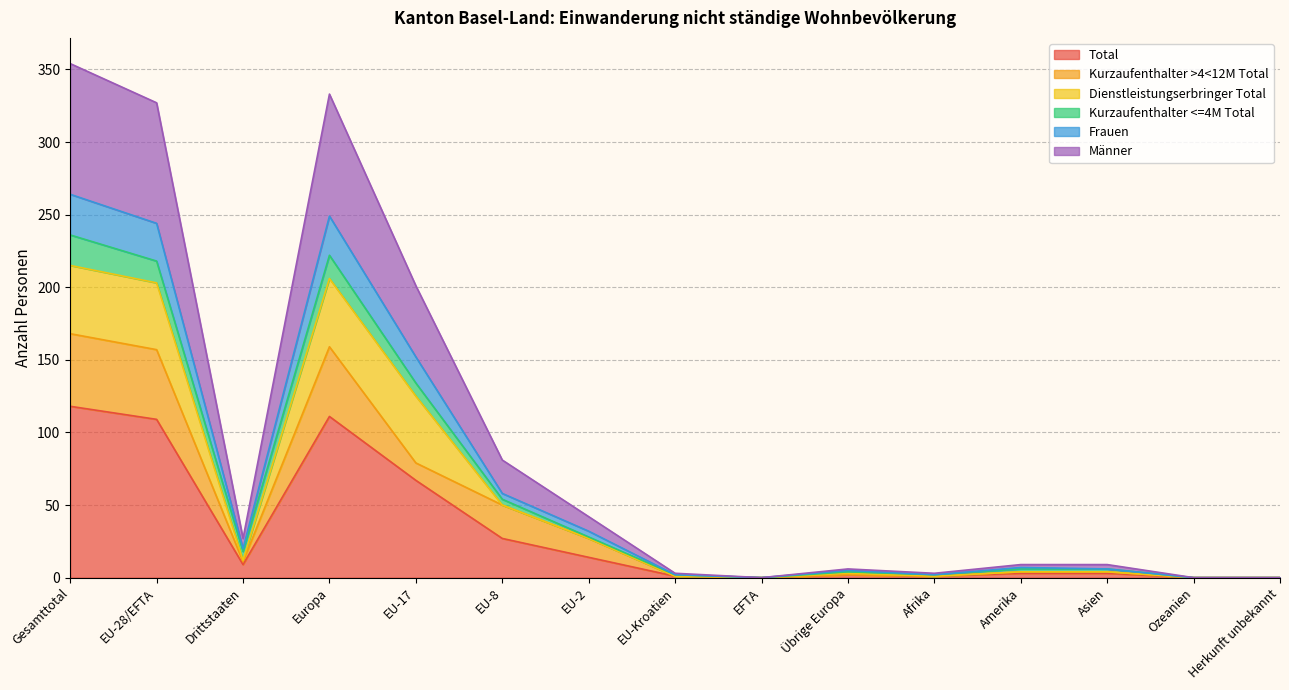

What is the maximum value for Total?

118